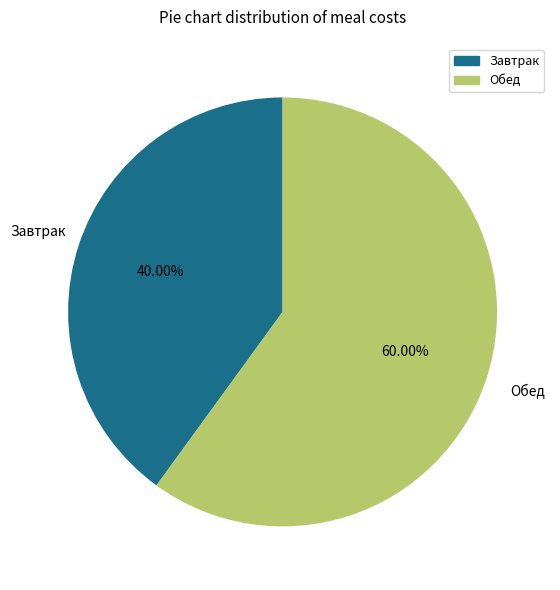

The Обед slice represents 60% of the pie. True or false?

True